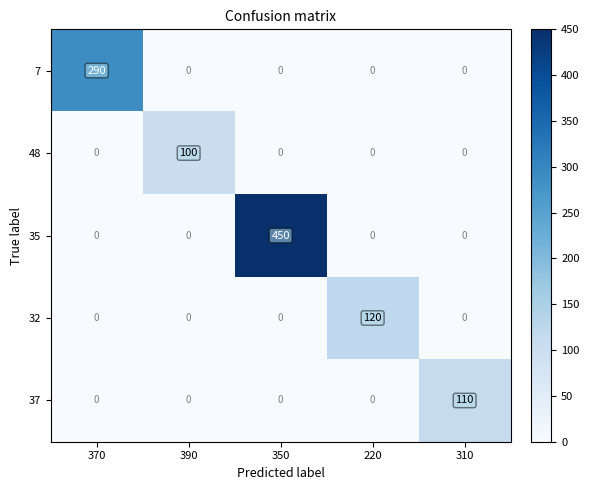

True or false: 7 has a value of 0 at 220.

True